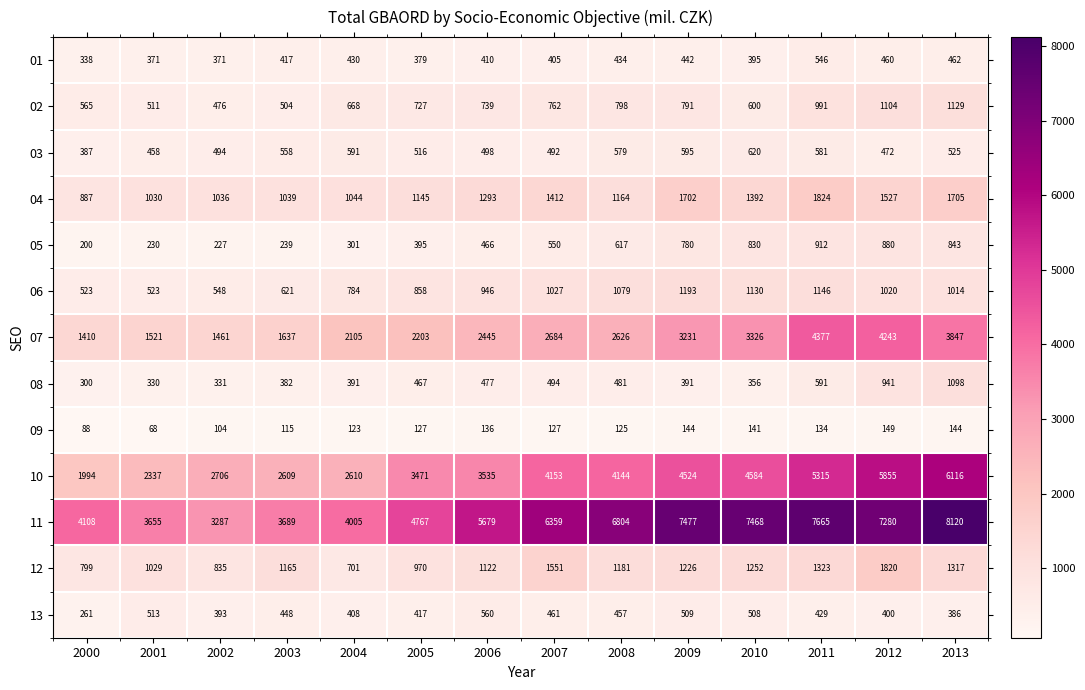

Between 2006 and 2011, which series saw the biggest shift?

11